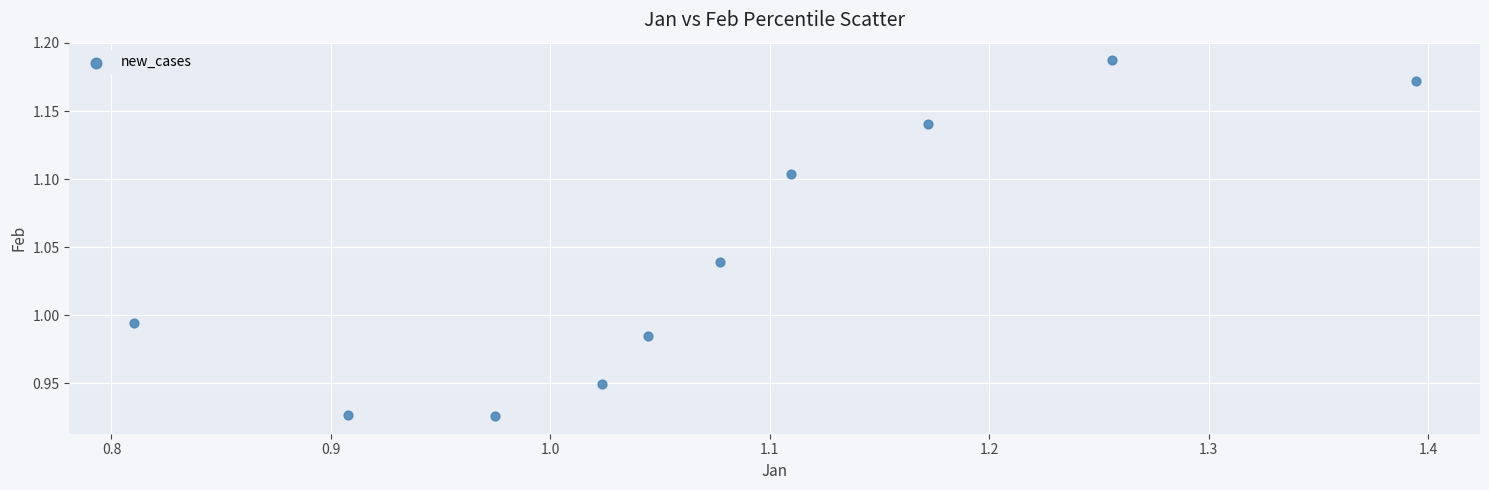

What is the range of Y values (max minus min)?

0.3